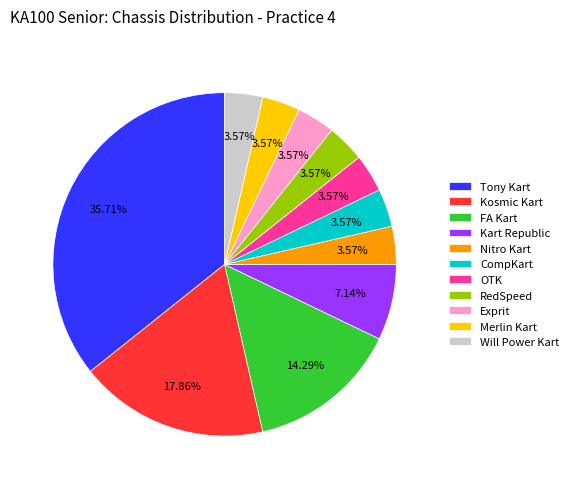

To the nearest percent, what percentage of the pie is RedSpeed?

4%